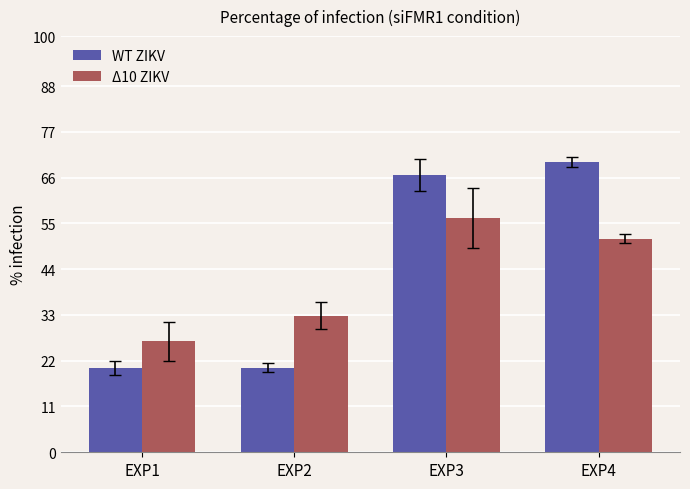

Reading left to right, extract all data points from this chart.

WT ZIKV: 20.3	20.3	66.6	69.7
Δ10 ZIKV: 26.7	32.8	56.3	51.4